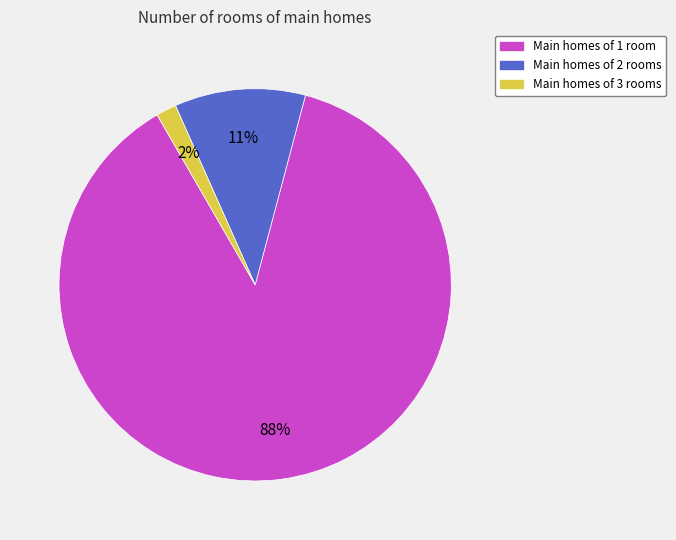

To the nearest percent, what is the average slice percentage?

33%